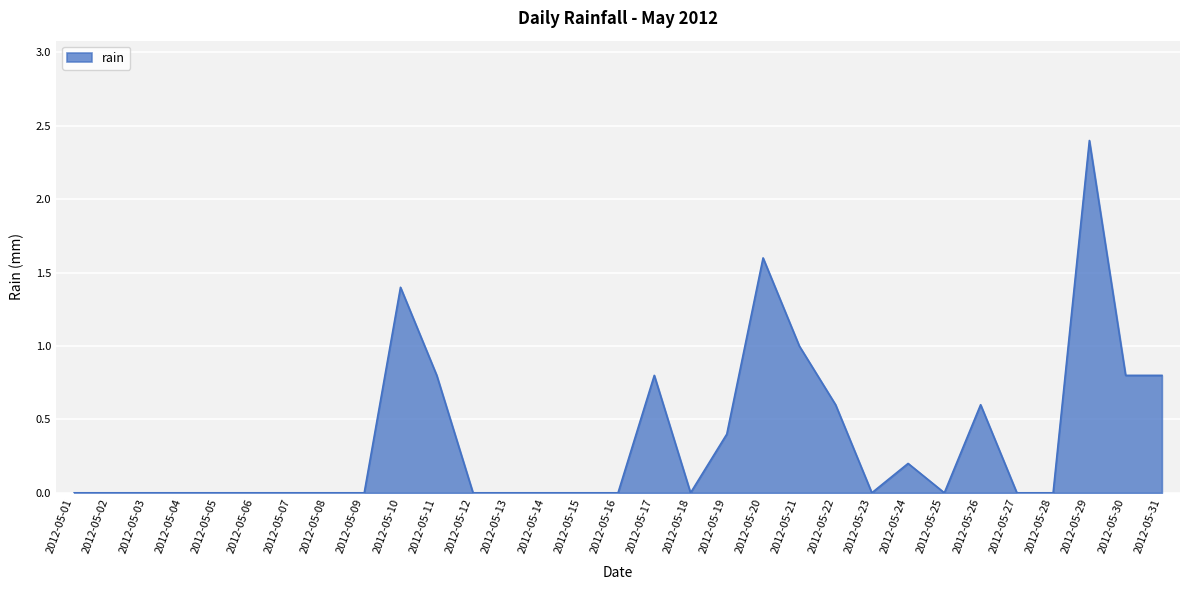

What is the average value?

0.4